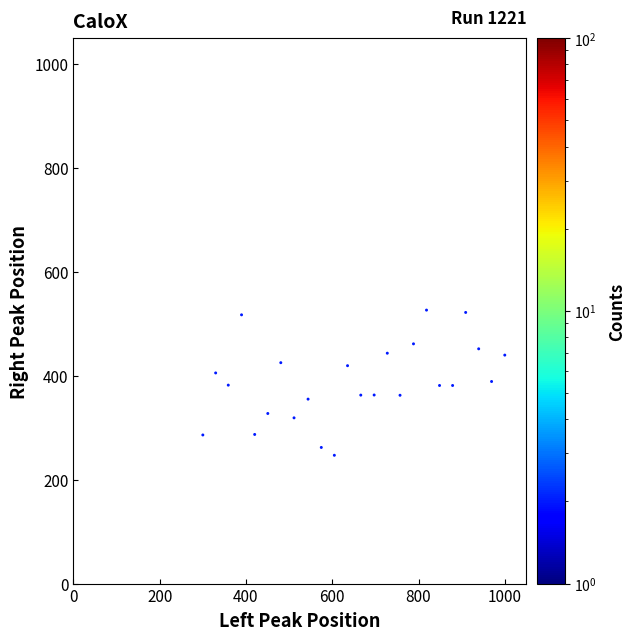

What is the range of X values (max minus min)?

700.0